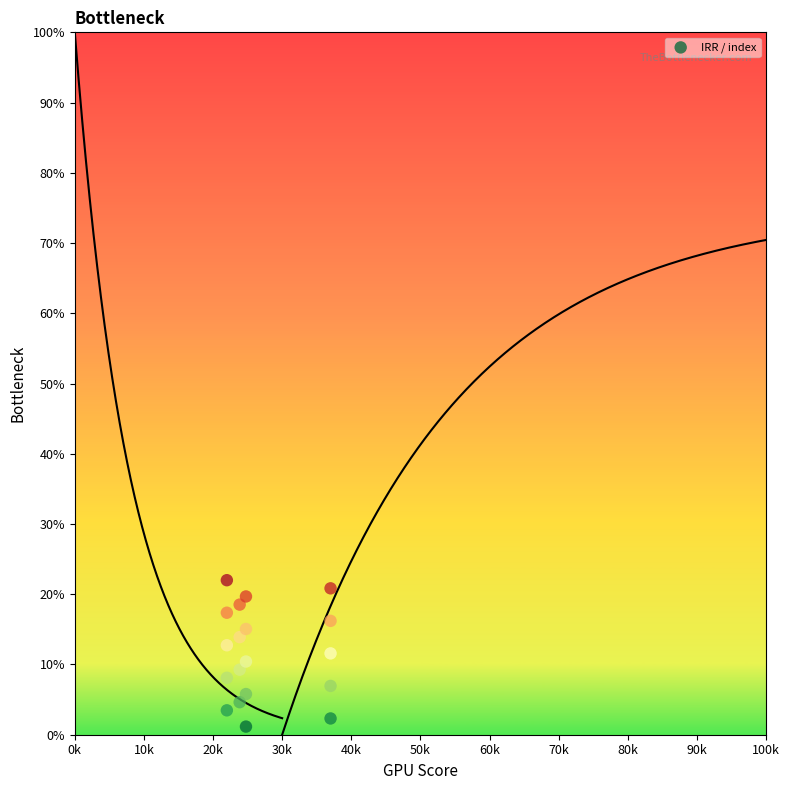

What is the range of Y values (max minus min)?

20.8